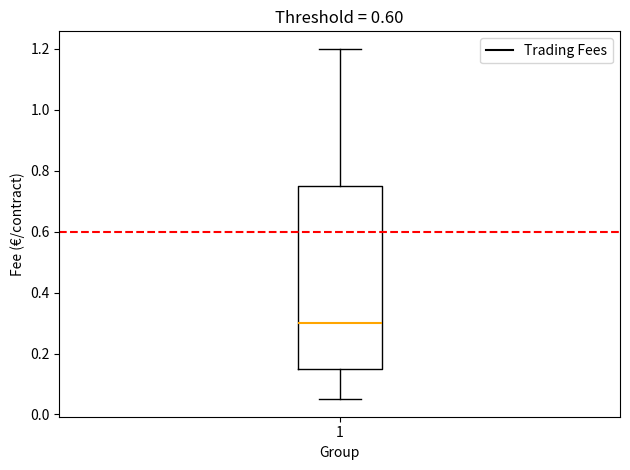

Where does the lower whisker of the box at x = 1 end on the y-axis? The values are not printed on the chart, so give them approximately, as read against the axis.

0.06